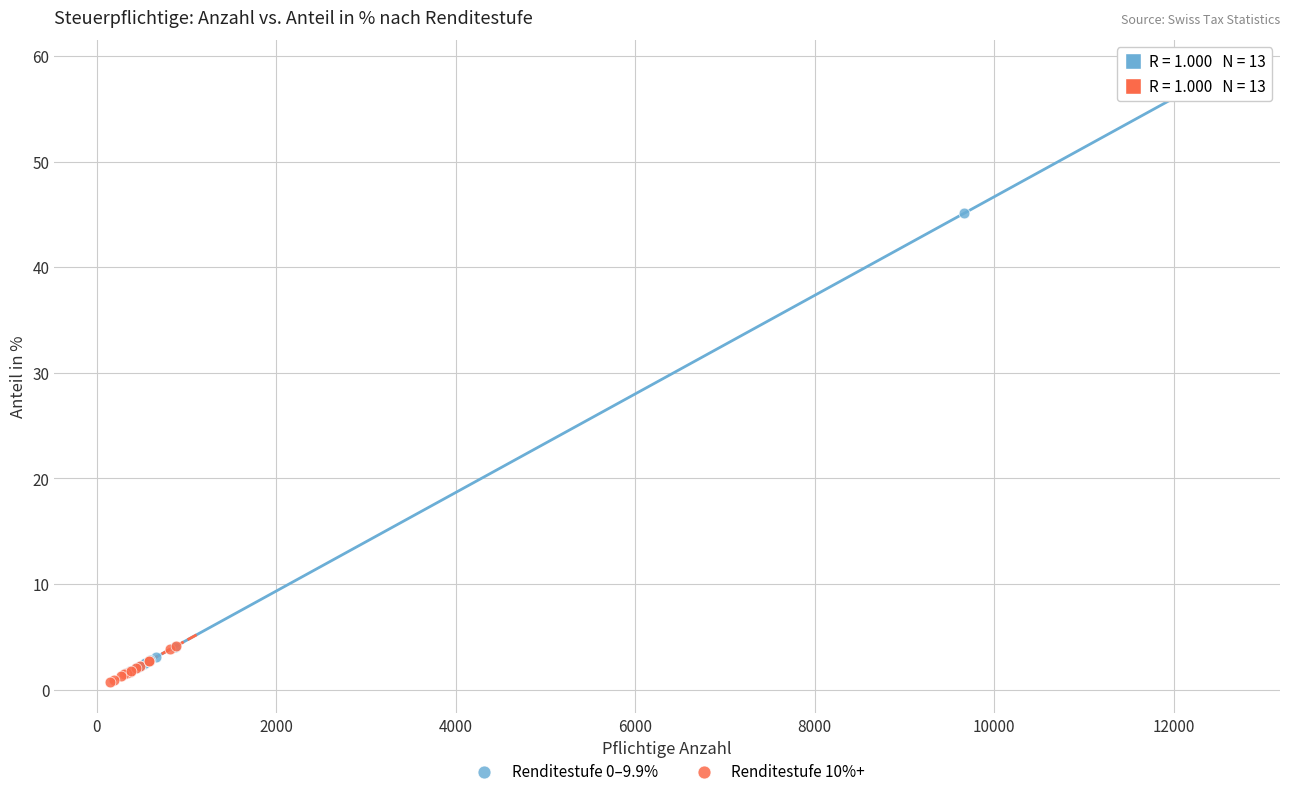

Which series contains the highest Y value?

Renditestufe 0–9.9%